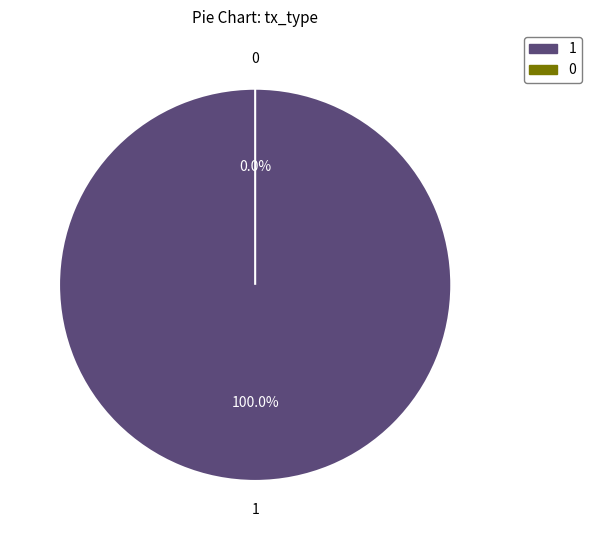

Combined, what portion of the pie is Vote and Ticket?

100.0%